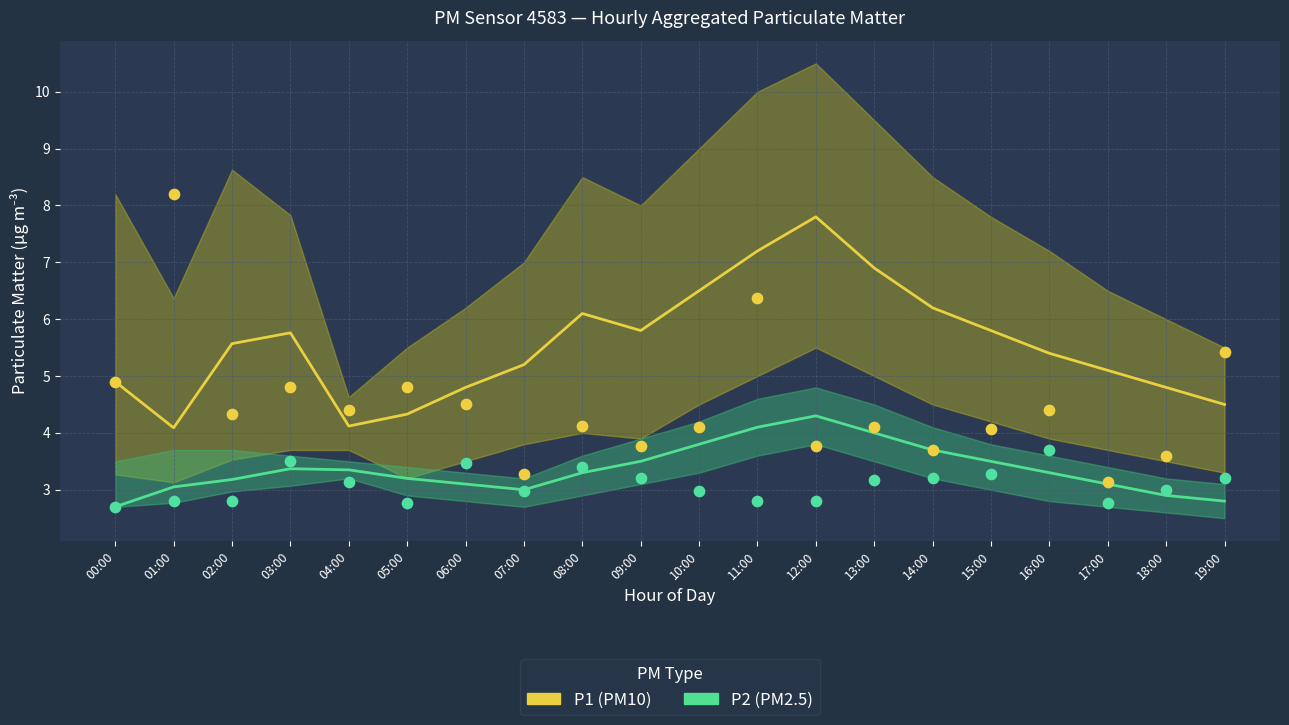

Which series contains the highest Y value?

P1